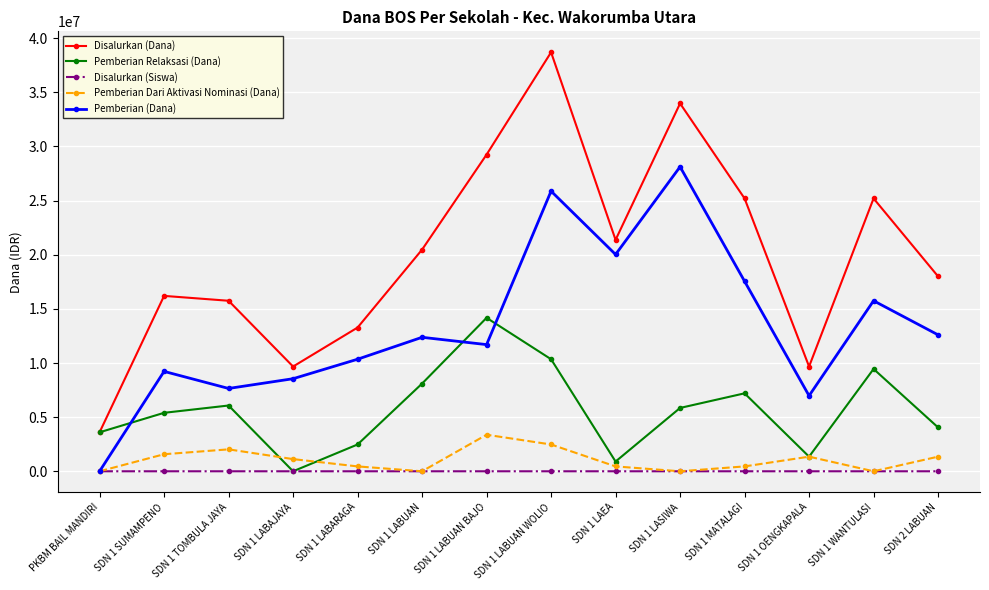

How many interior local valleys does the Pemberian Relaksasi (Dana) series have?

3